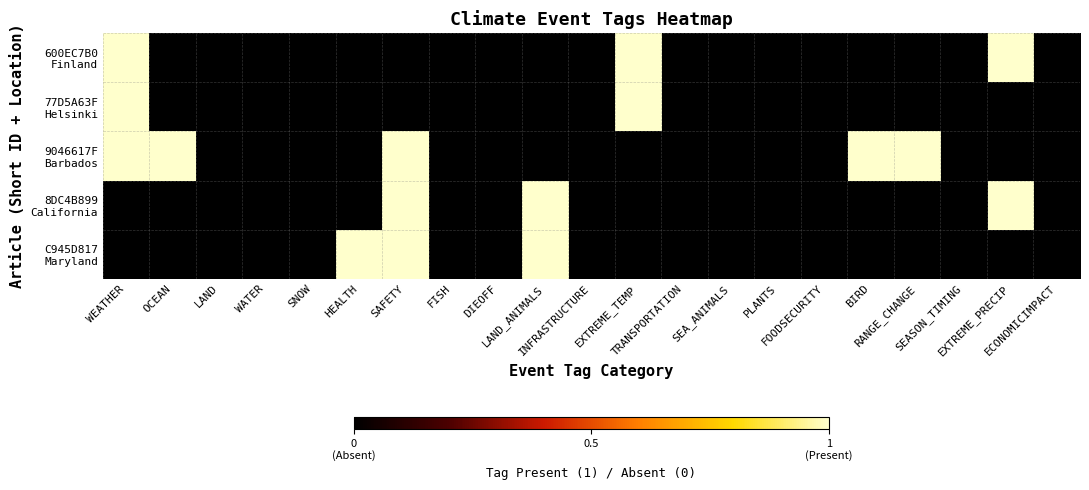

List the series in order of their peak value, highest first.

600EC7B0 Finland, 77D5A63F Helsinki, 9046617F Barbados, 8DC4B899 California, C945D817 Maryland